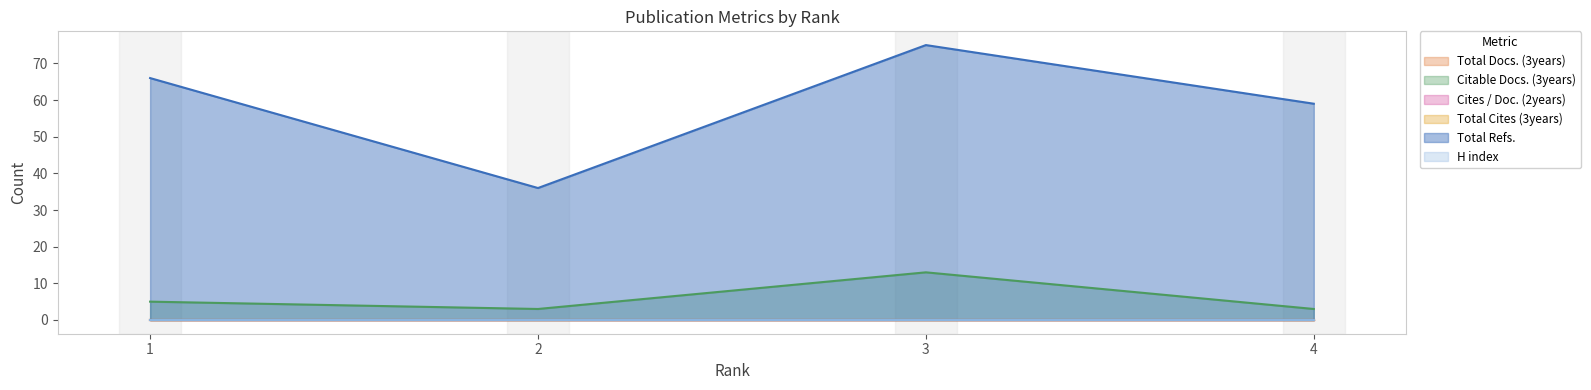

True or false: Total Docs. (3years) has more than 1 points higher than both neighbors.

False